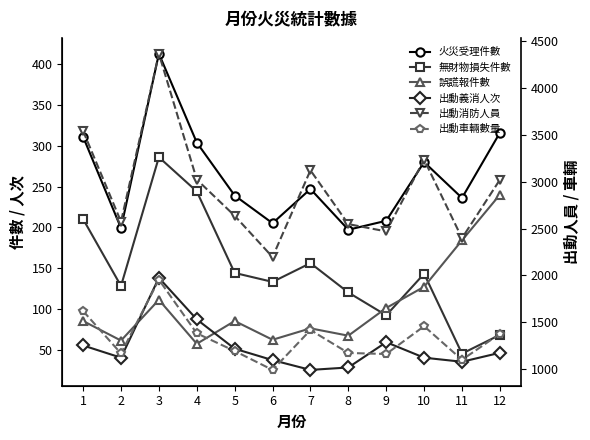

Does the chart have visible grid lines?

No